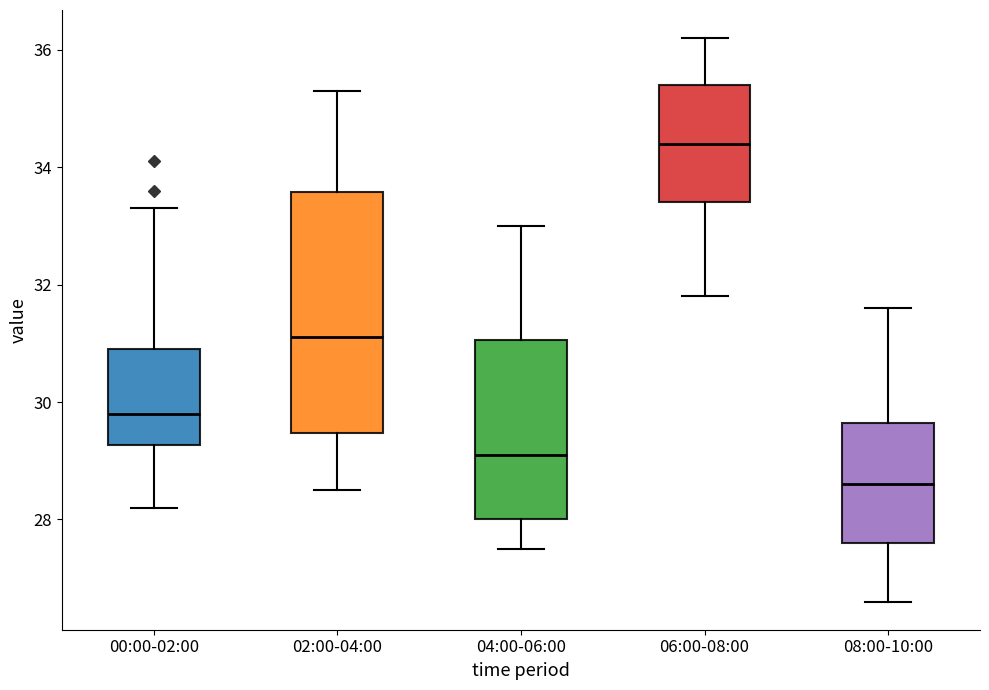

Where is the lower edge of the box for 06:00-08:00 on the y-axis? The values are not printed on the chart, so give them approximately, as read against the axis.

33.4